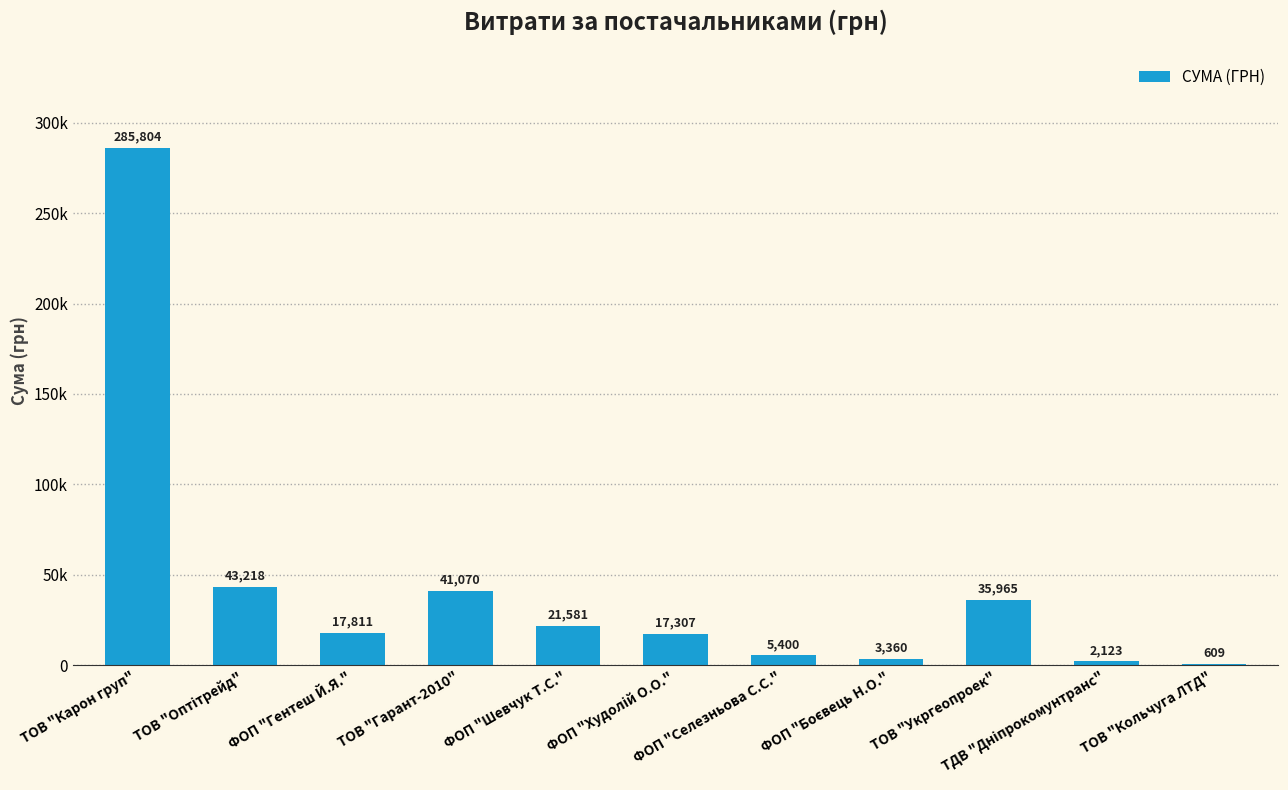

Reading left to right, extract all data points from this chart.

285804.2	43218.0	17811.0	41070.0	21581.0	17307.0	5400.0	3360.0	35965.4	2122.6	609.0